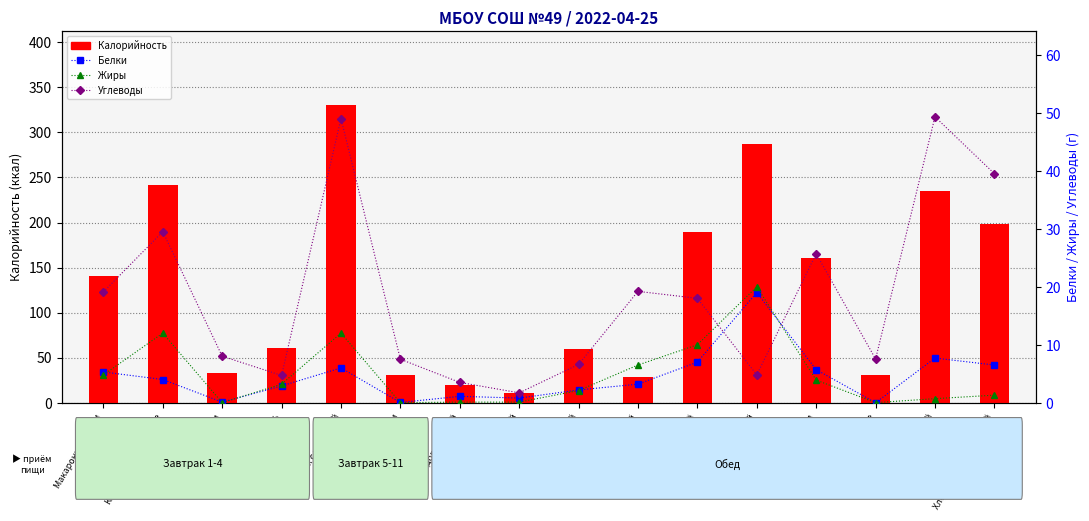

What is the label of the 2nd bar from the left?

Кондитерское изделие